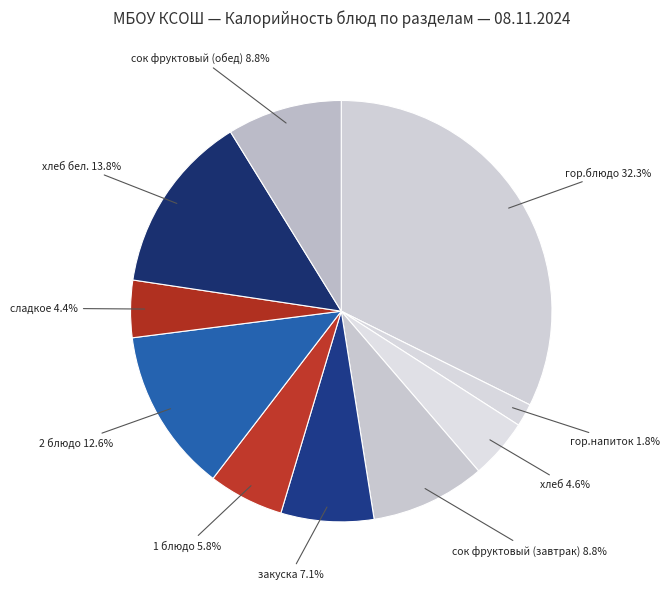

Approximately how many times larger is the value at хлеб compared to 1 блюдо?

0.8